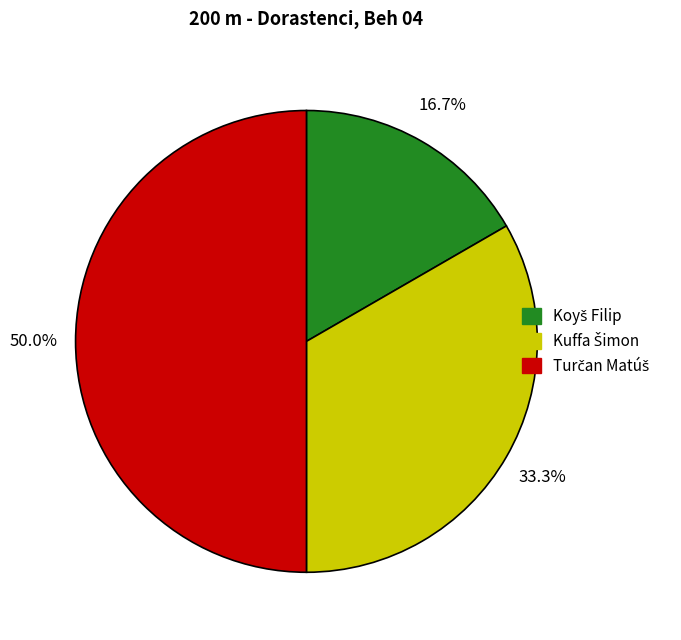

How many slices are in this pie chart?

3